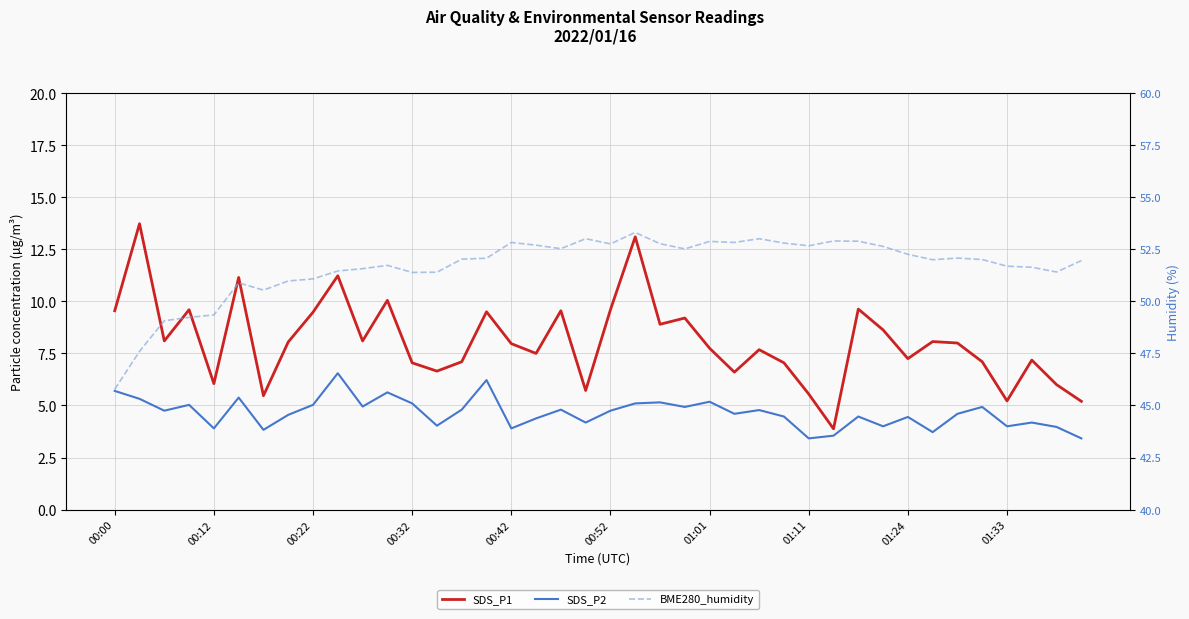

How many series are shown in this chart?

3